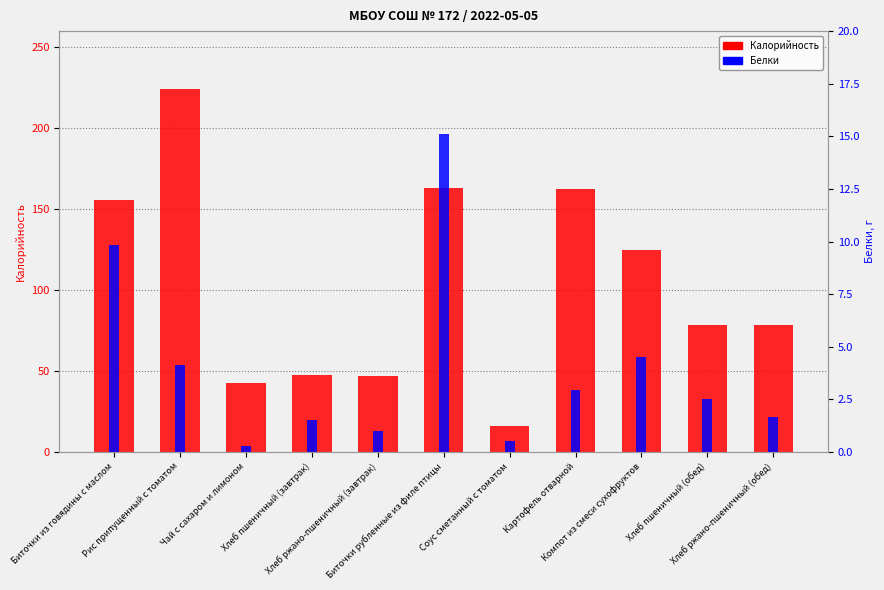

What is the sum of all Белки values?

44.0